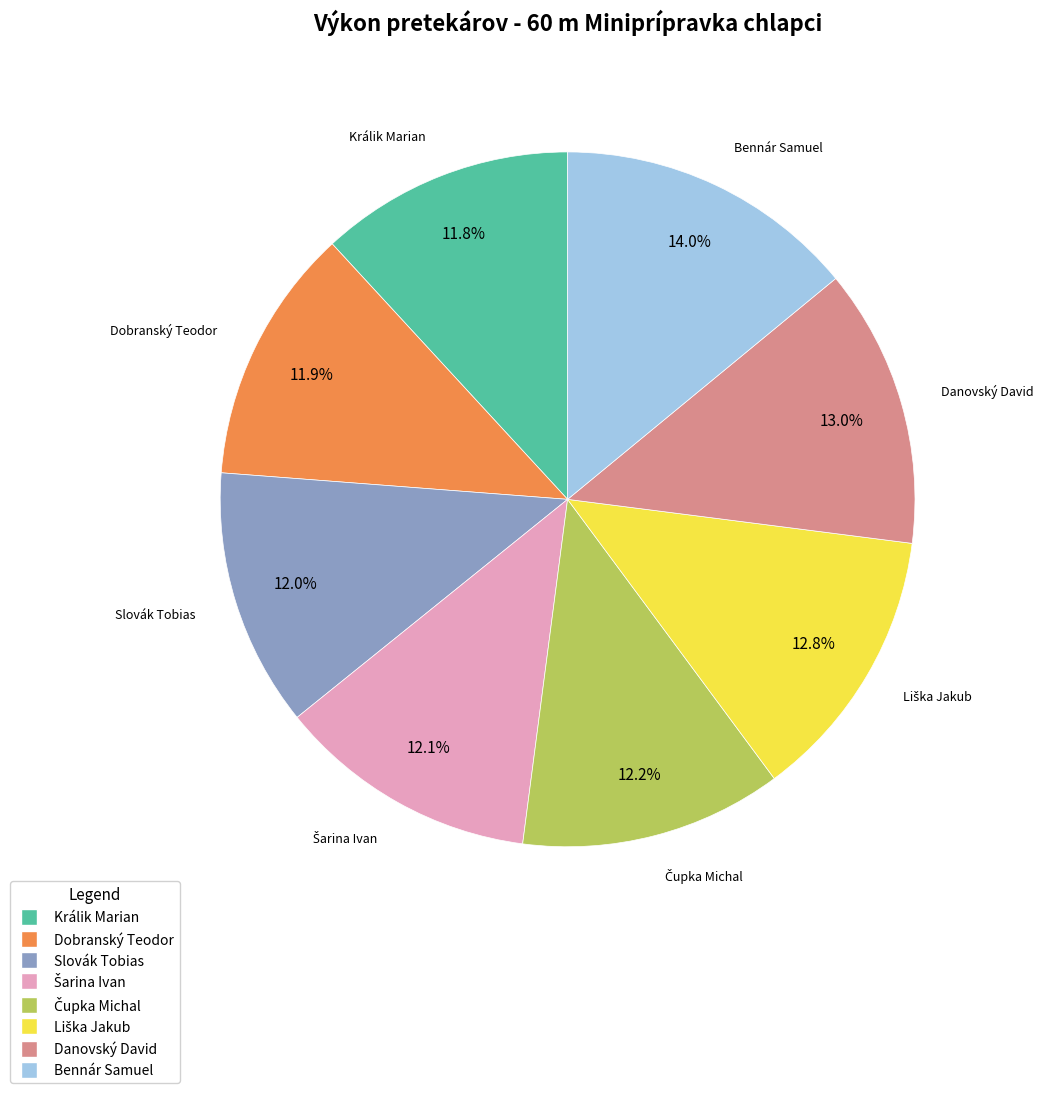

To the nearest percent, what portion does Králik Marian represent?

12%